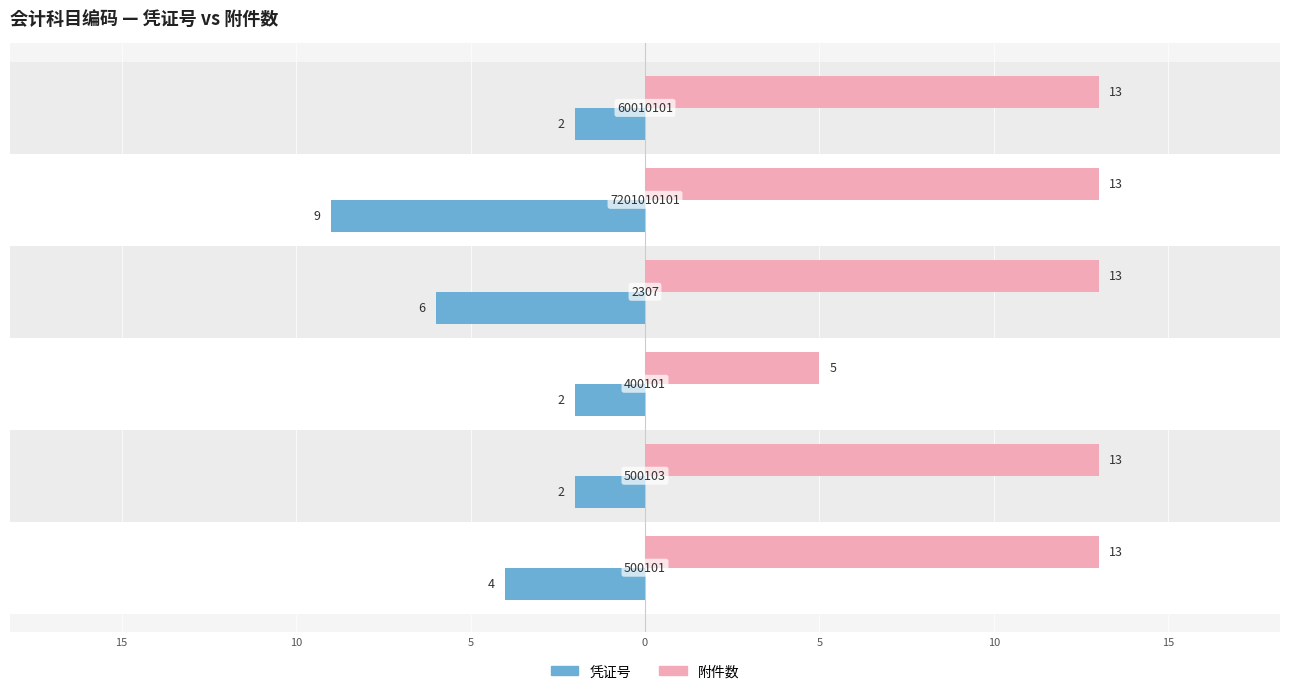

What is the difference between the highest and lowest values at 0?

19